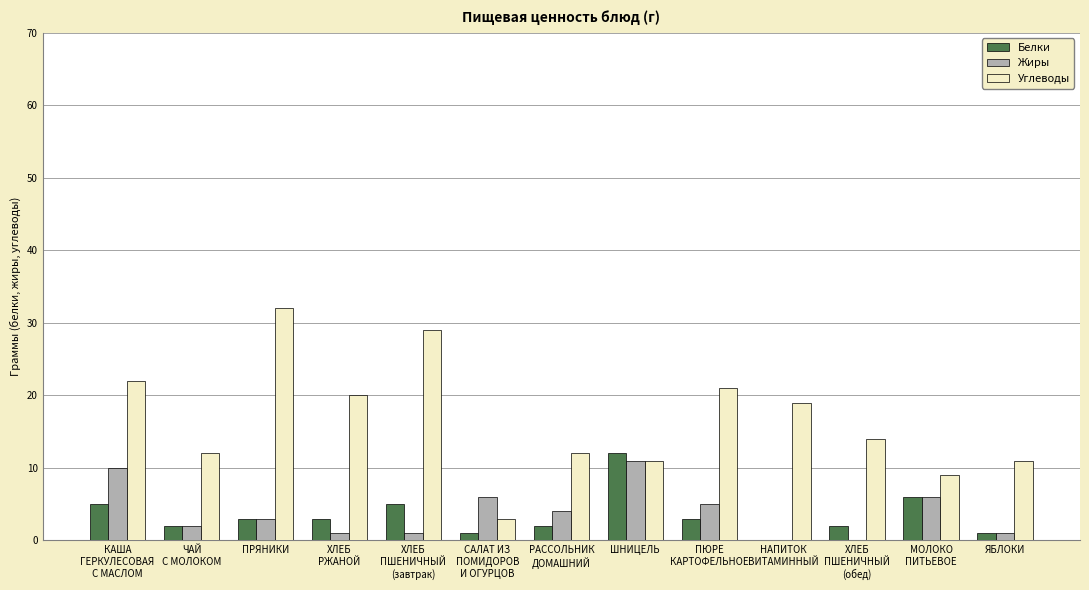

What are all the series names shown in the legend?

Белки, Жиры, Углеводы